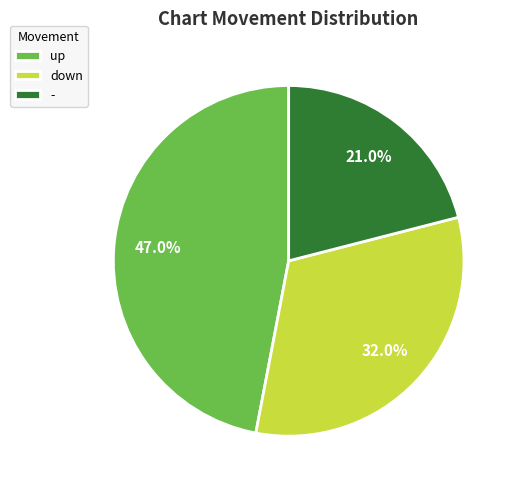

What percentage do down and up together represent?

79.0%